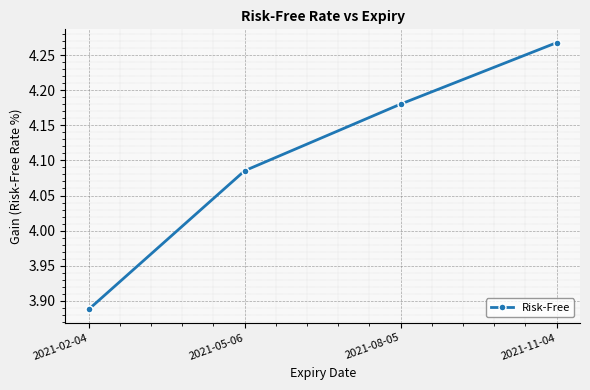

Between 2021-08-05 and 2021-11-04, which is larger?

2021-11-04